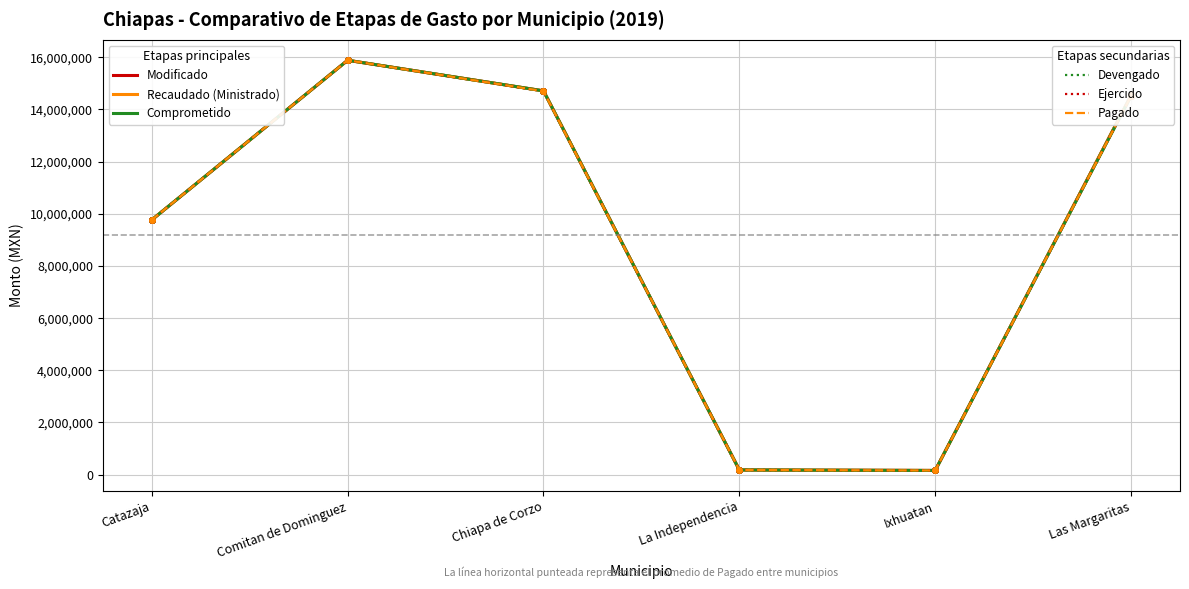

Does the chart have visible grid lines?

Yes